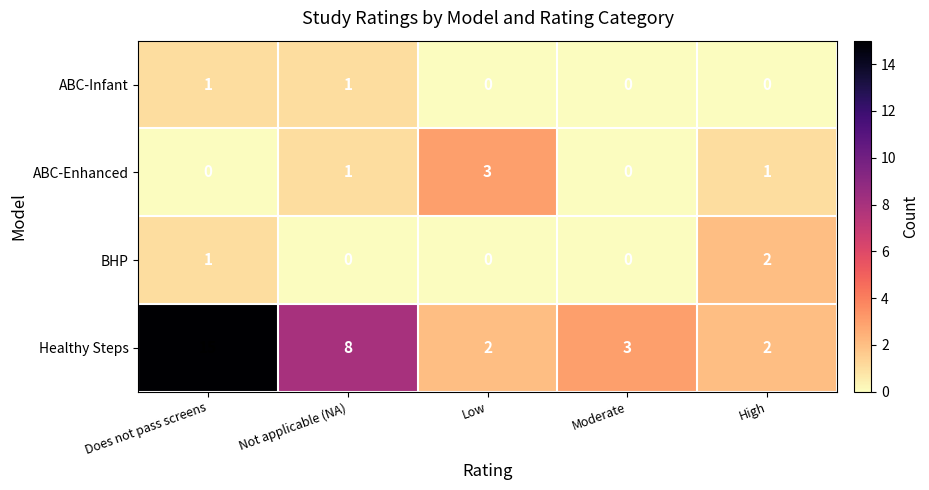

Reading left to right, extract all data points from this chart.

ABC-Infant: Does not pass screens=1	Not applicable (NA)=1	Low=0	Moderate=0	High=0
ABC-Enhanced: Does not pass screens=0	Not applicable (NA)=1	Low=3	Moderate=0	High=1
BHP: Does not pass screens=1	Not applicable (NA)=0	Low=0	Moderate=0	High=2
Healthy Steps: Does not pass screens=15	Not applicable (NA)=8	Low=2	Moderate=3	High=2